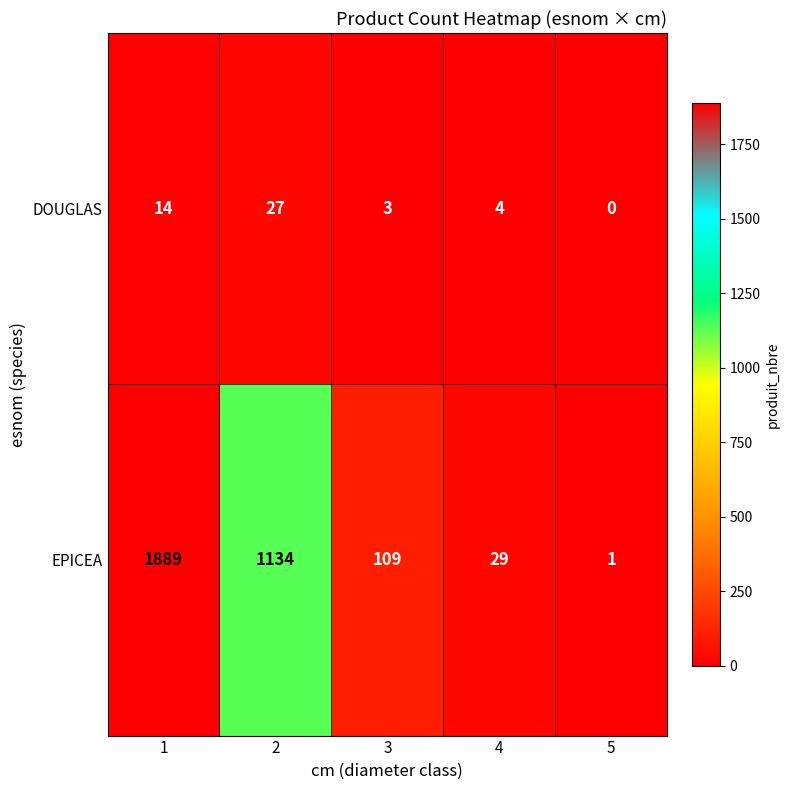

Which category has the lowest value in the EPICEA series?

5